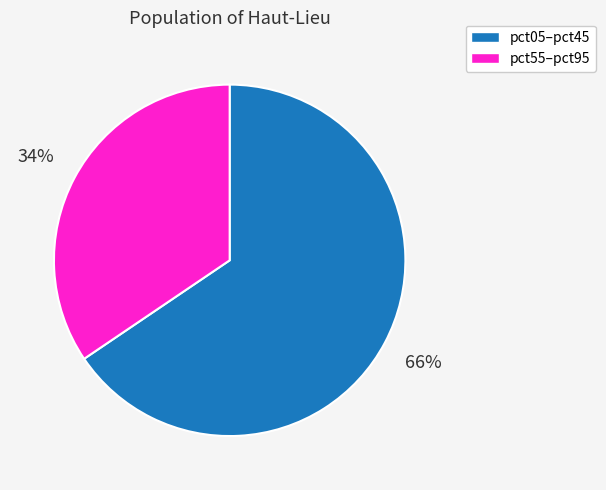

To the nearest percent, what is the average slice percentage?

50%